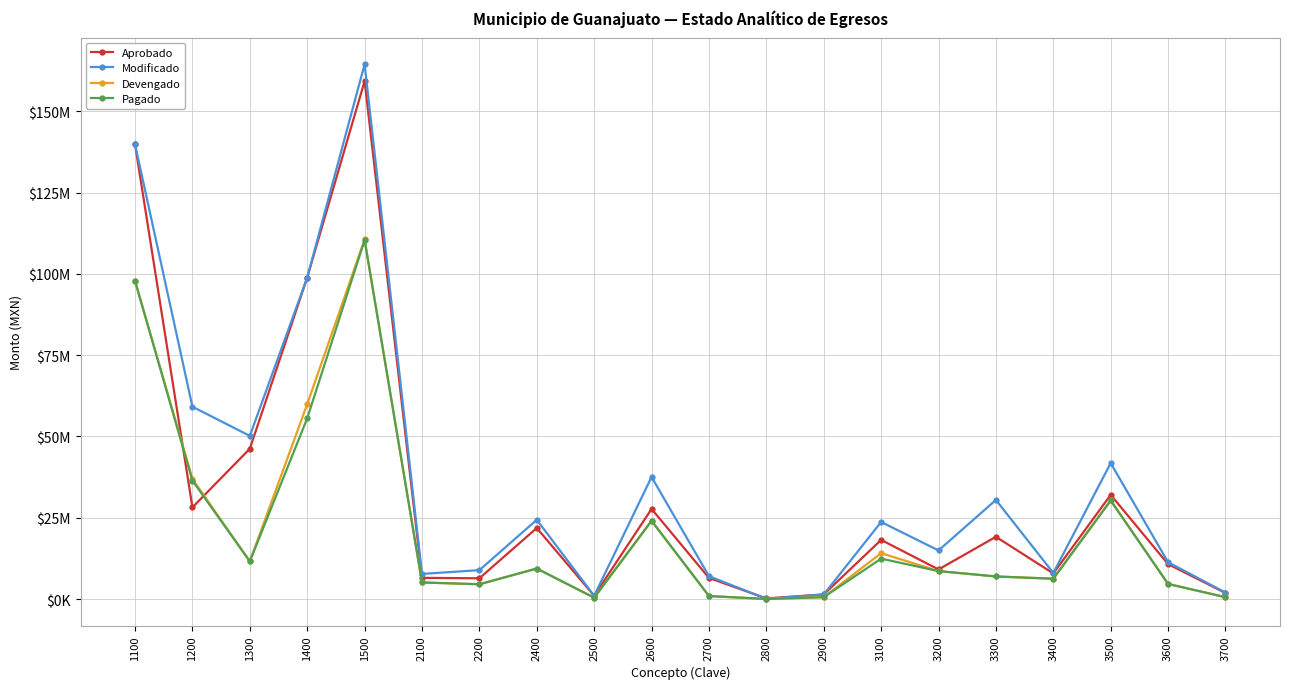

Does the chart have visible grid lines?

Yes